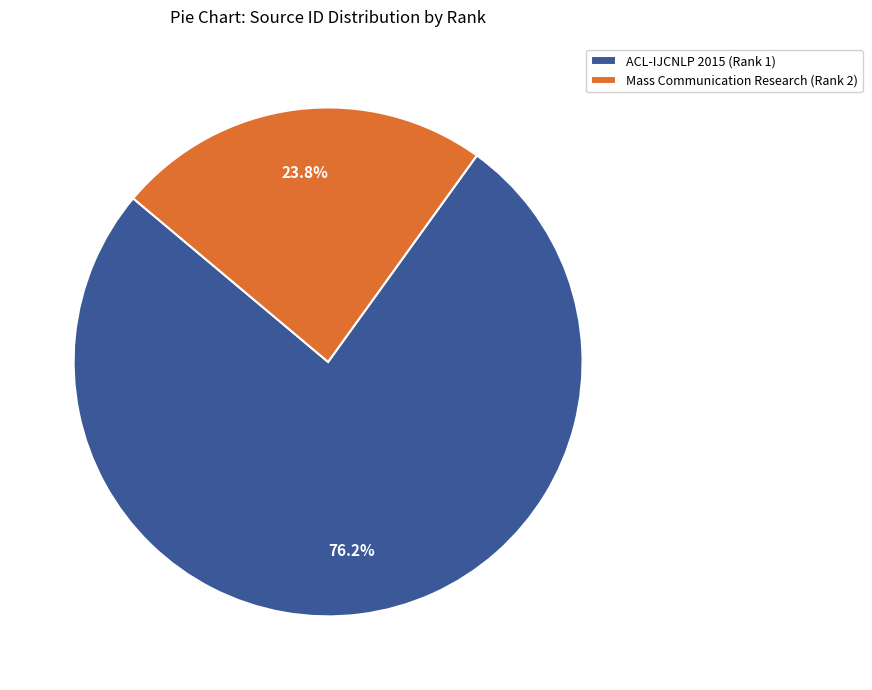

Is Mass Communication Research (Rank 2) the majority of the pie?

No